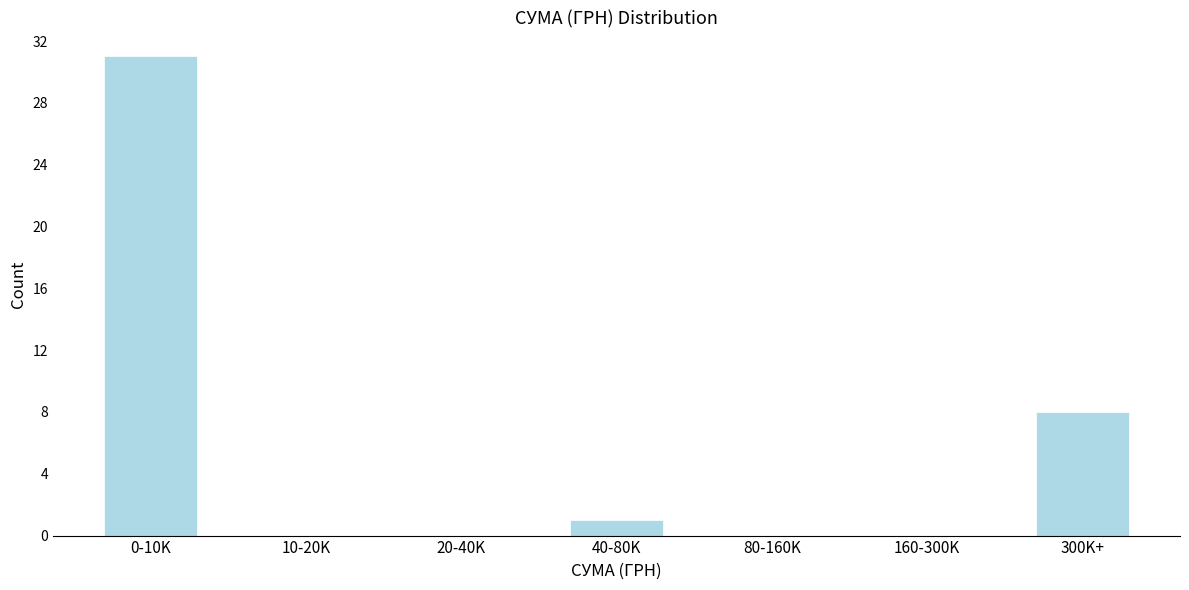

Reading left to right, extract all data points from this chart.

0-10K=31	10-20K=0	20-40K=0	40-80K=1	80-160K=0	160-300K=0	300K+=8